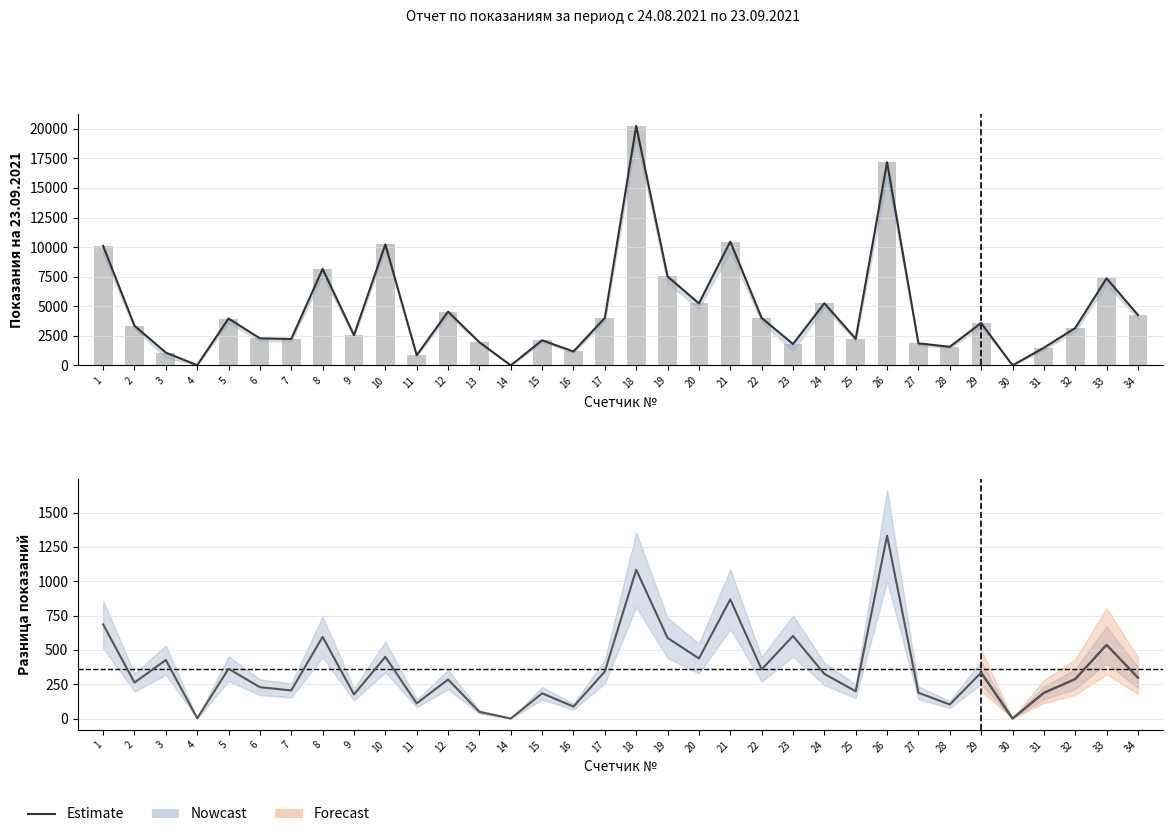

Which series has the largest total across all categories?

Показания на 23.09.2021